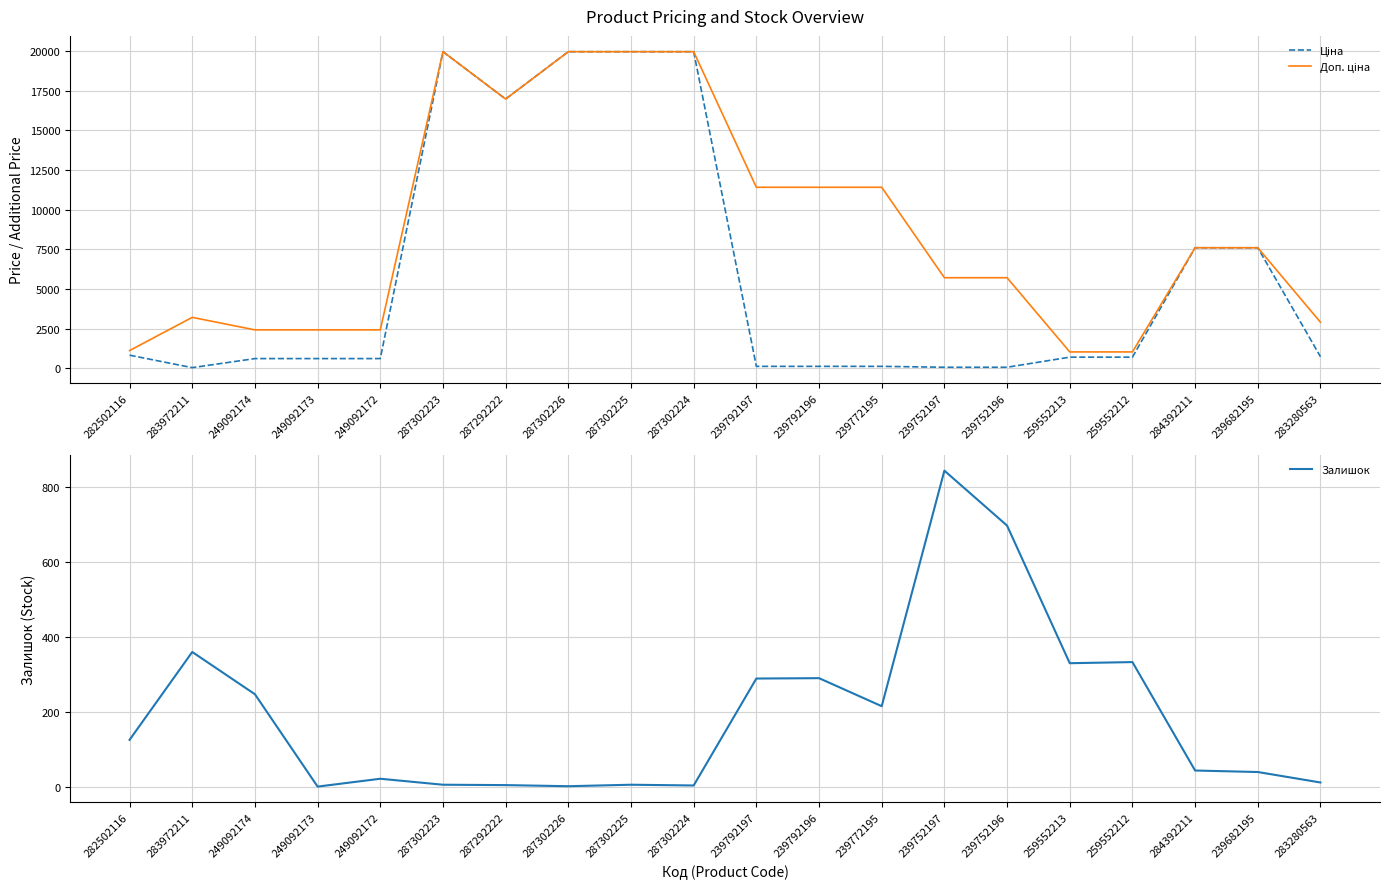

At which label is Доп. ціна closest to 10494?

239792197